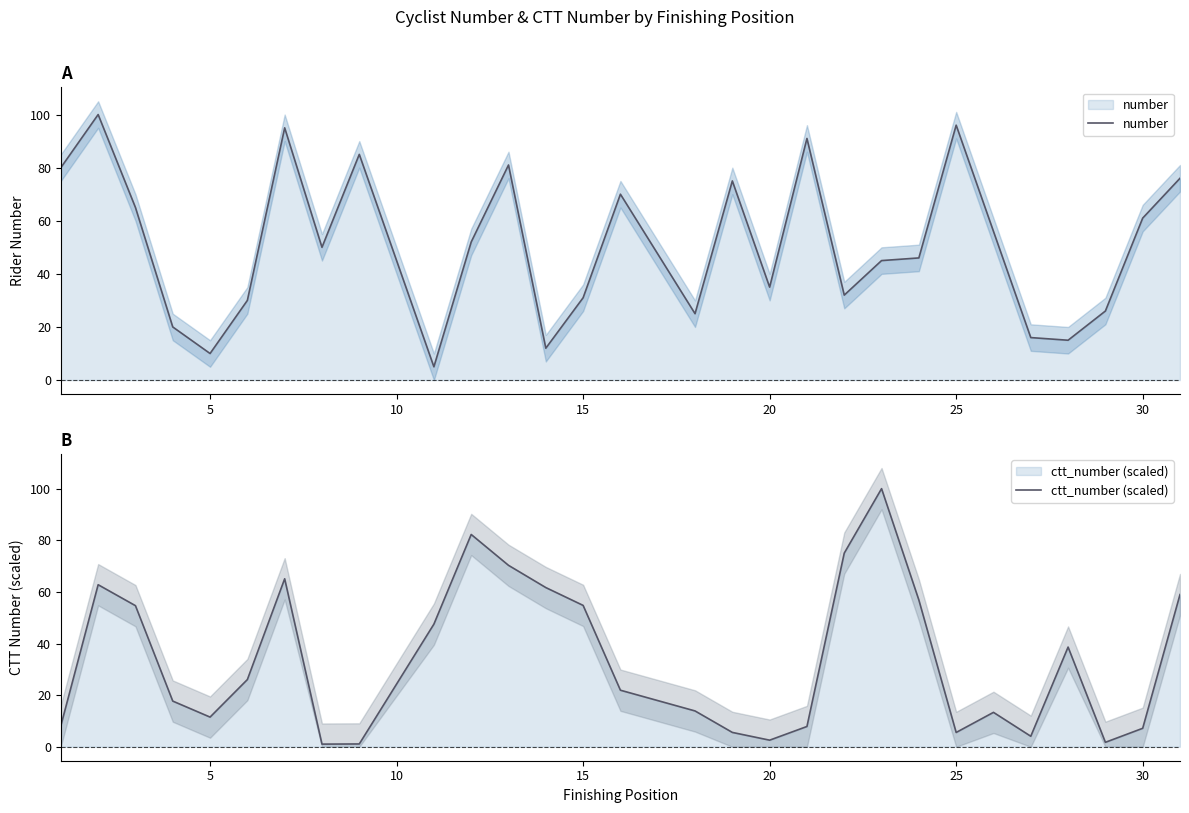

Which series has the largest total across all categories?

number